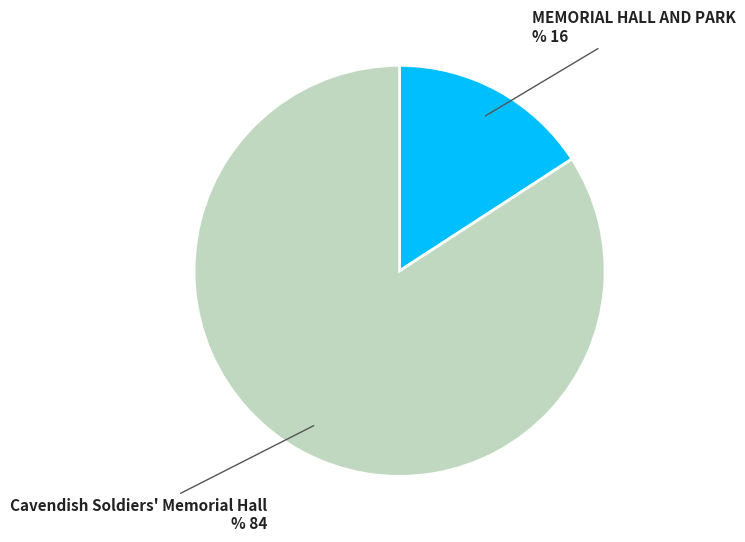

Is there any slice that represents more than half of the pie?

Yes